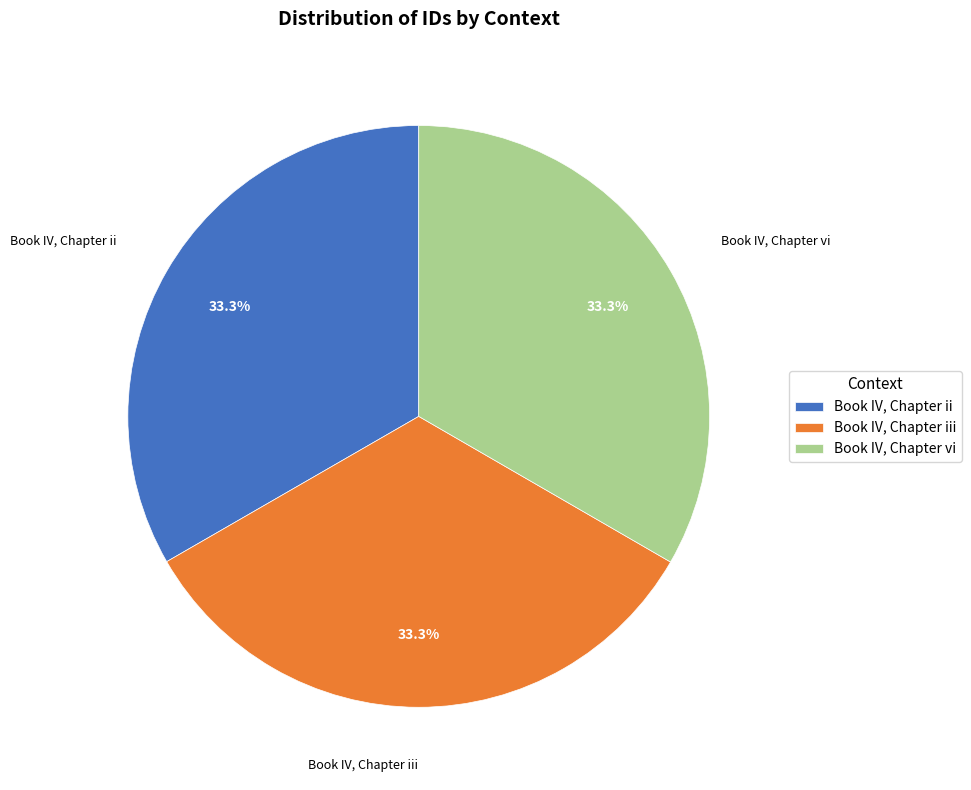

Does Book IV, Chapter iii account for over 50% of the chart?

No